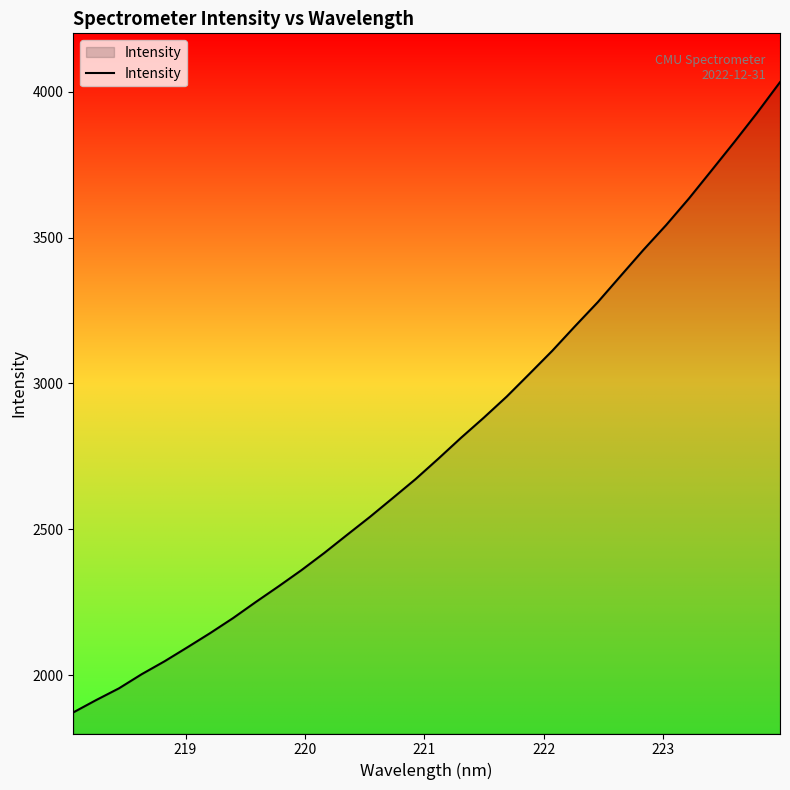

What is the difference between the maximum and minimum values?

2160.3